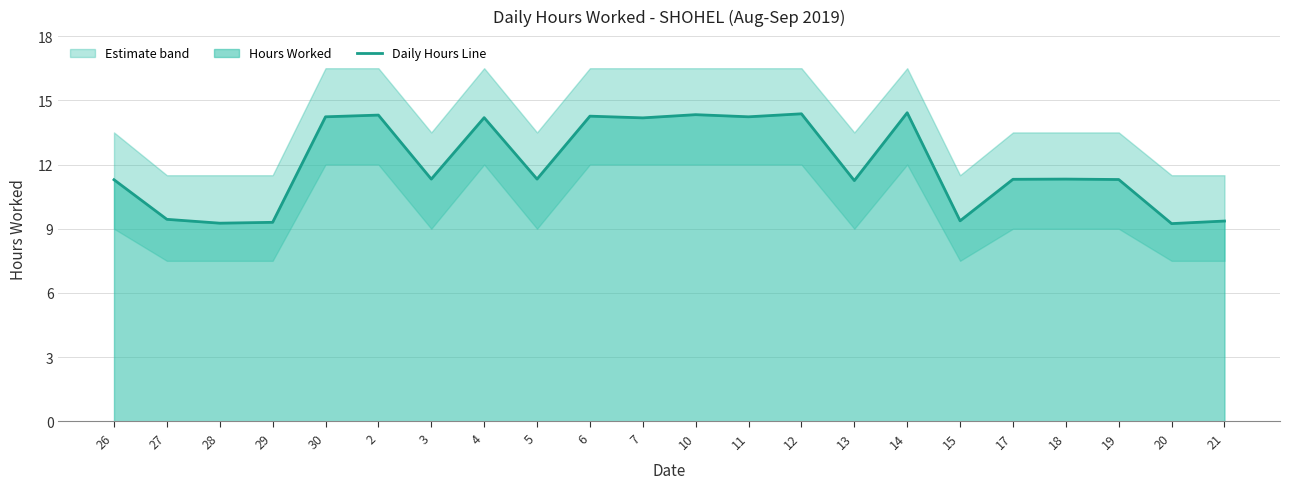

Reading left to right, extract all data points from this chart.

11.3	9.4	9.3	9.3	14.2	14.3	11.3	14.2	11.3	14.3	14.2	14.3	14.2	14.4	11.2	14.4	9.4	11.3	11.3	11.3	9.2	9.4